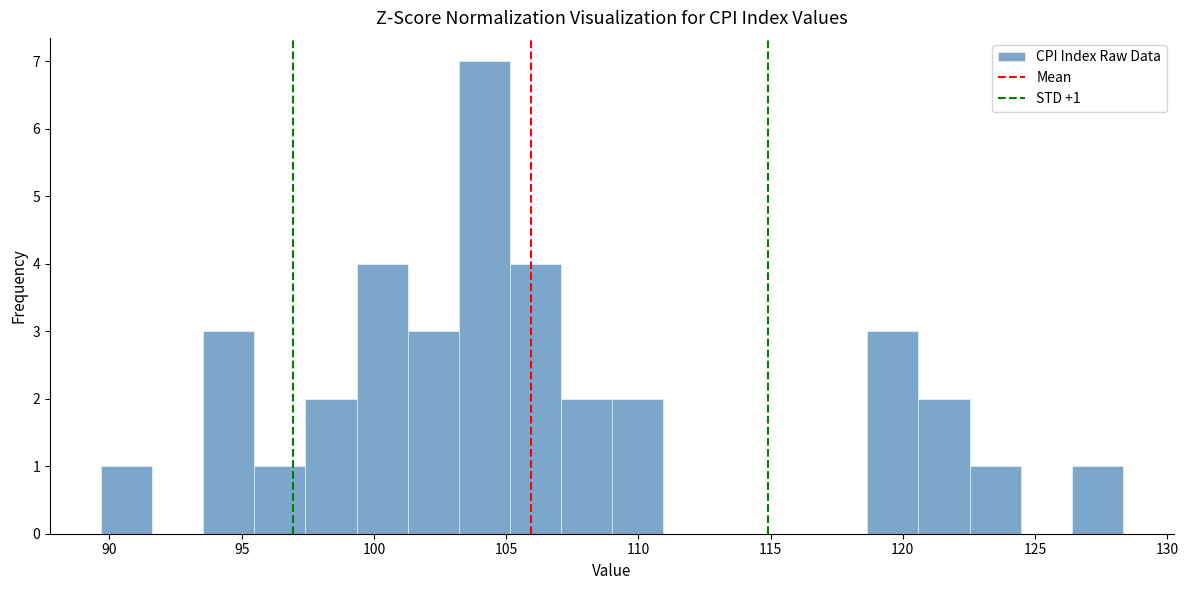

Around what value on the x-axis is the tallest bar? Give the approximate position of its centre, as read against the axis.

104.0